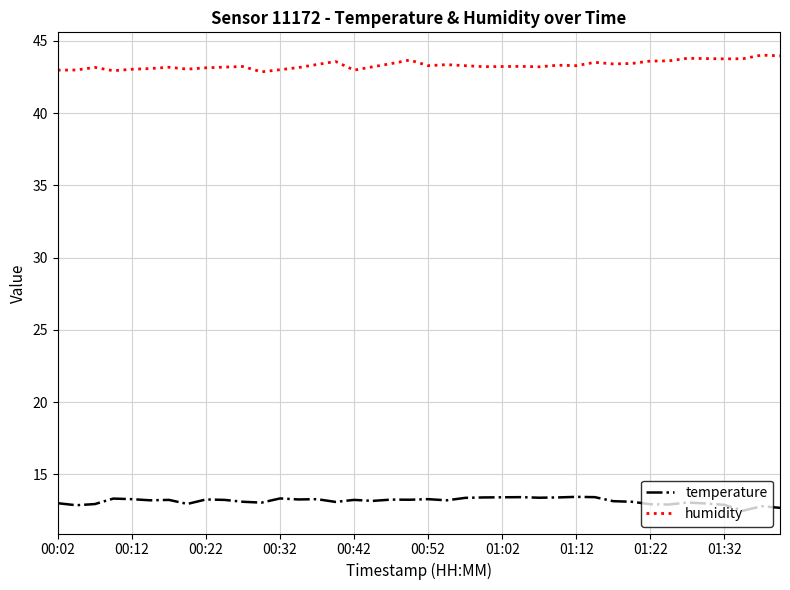

True or false: humidity and temperature intersect in this chart.

False